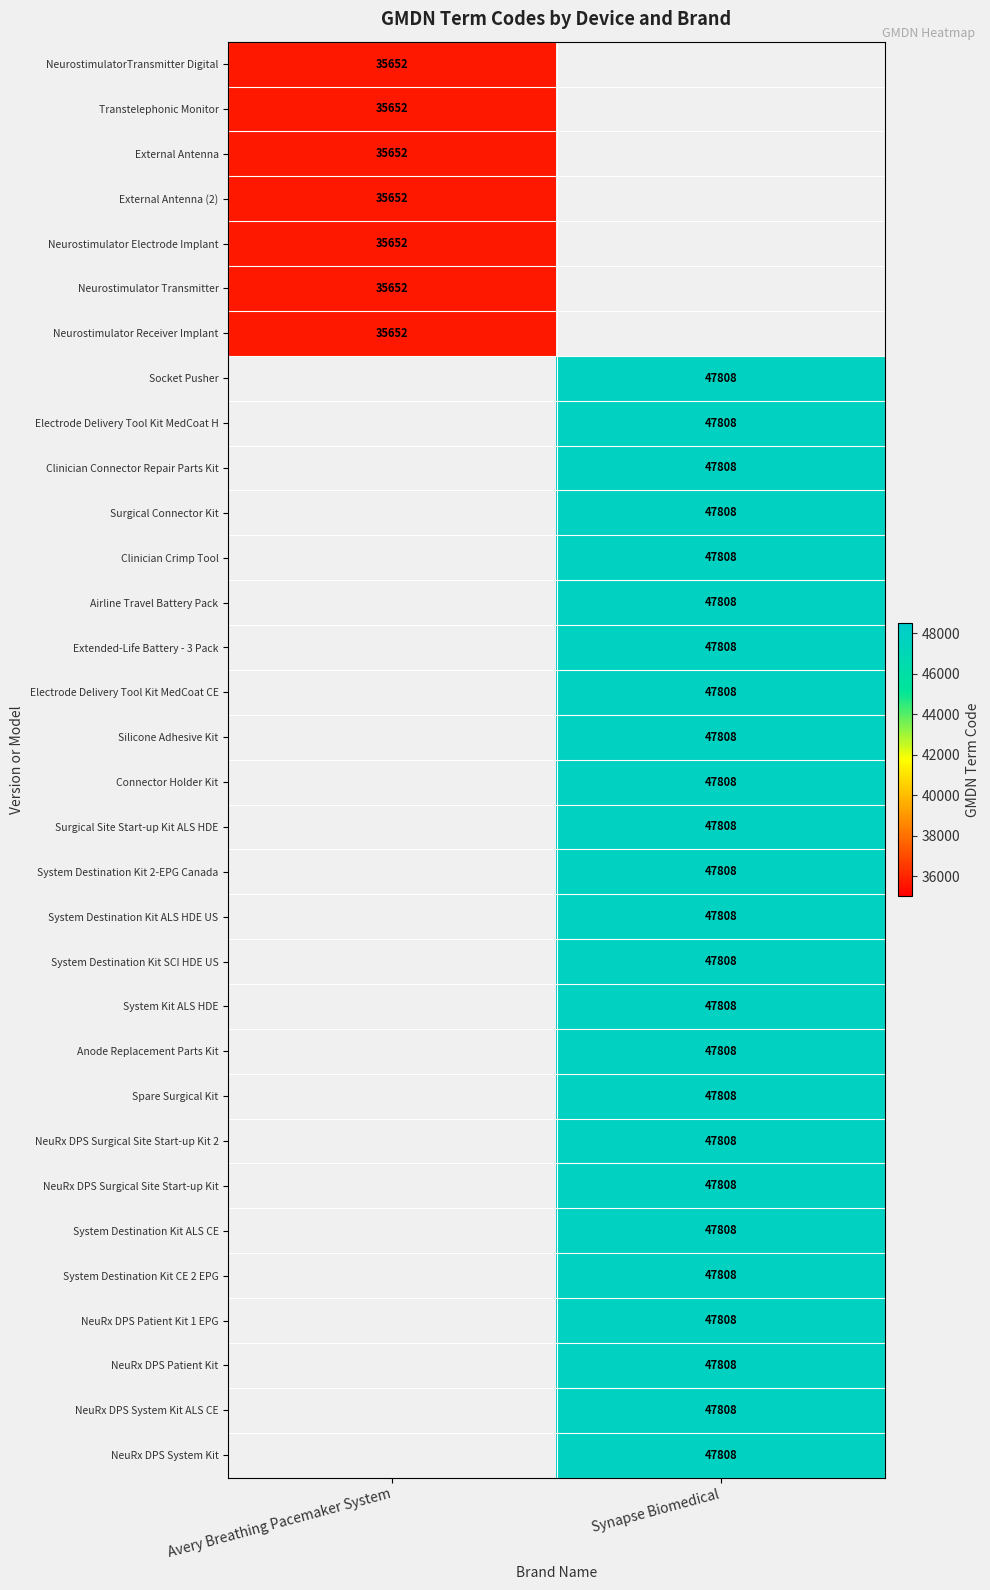

What is the maximum value shown in the chart?

47808.0